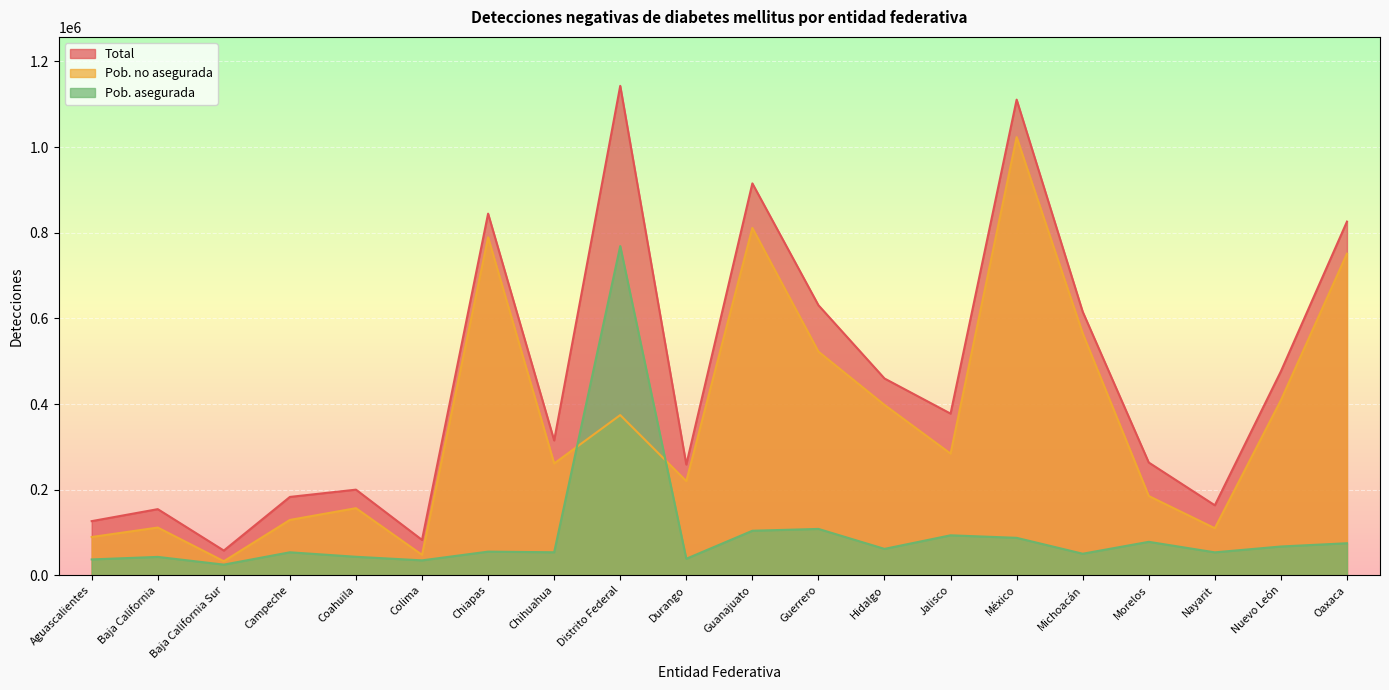

Which category has the lowest value across all series?

Baja California Sur